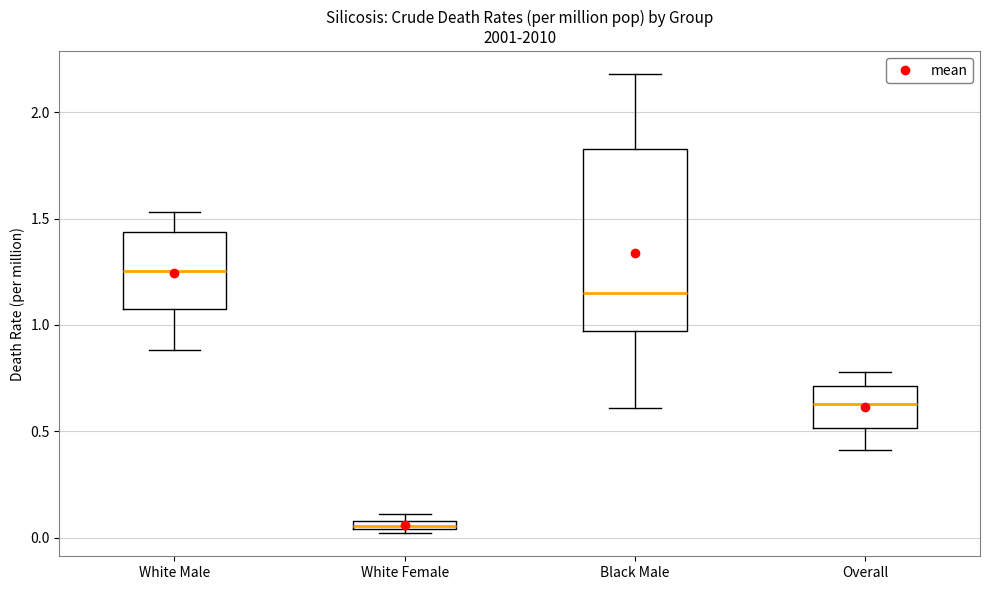

Which box's median line is the lowest?

White Female